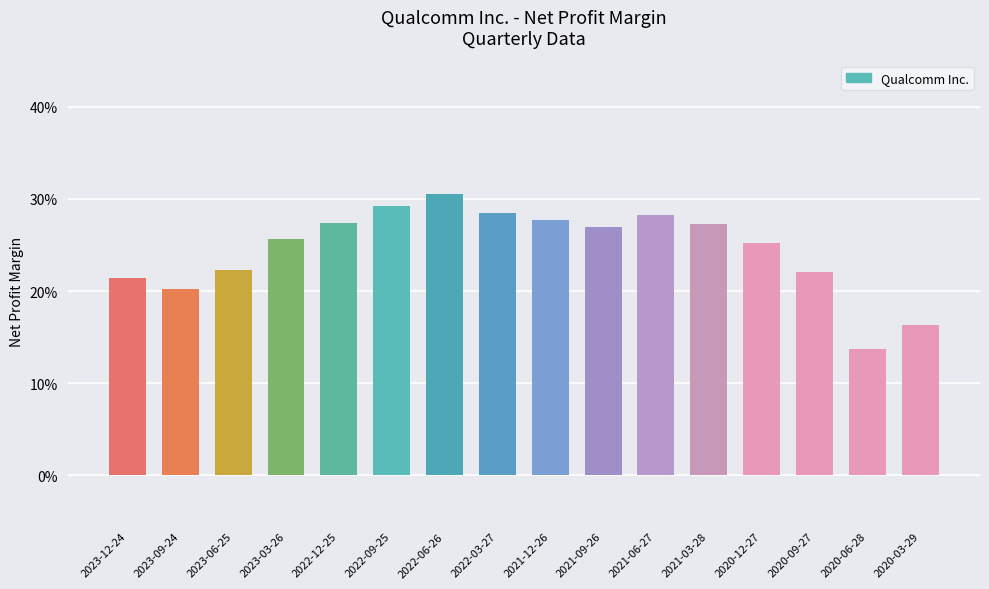

Are the bars horizontal?

No